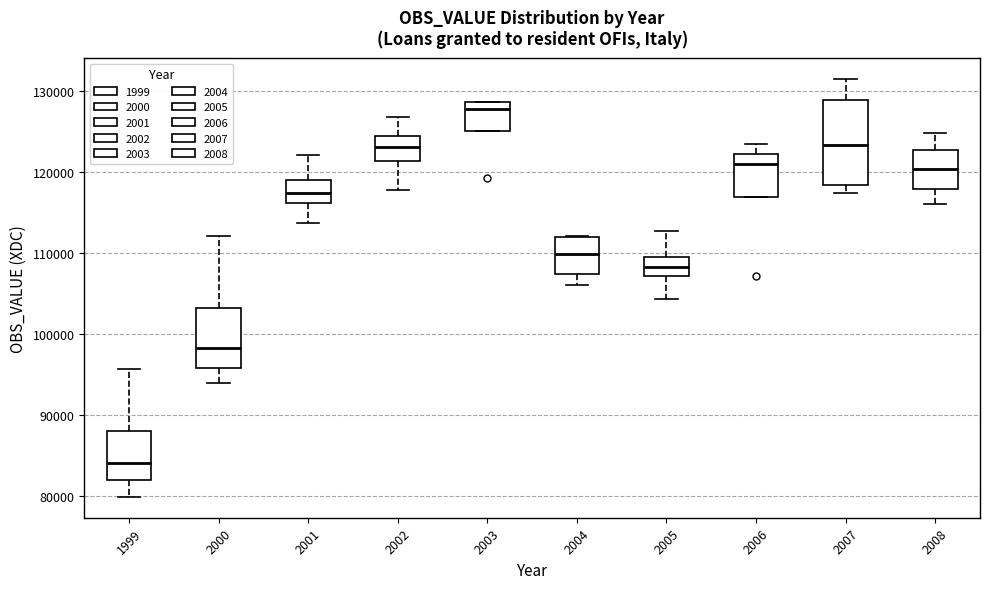

Reading left to right, read every box against the y-axis: the position of its median line, the range the box covers, and the ends of its whiskers. The values are not printed on the chart, so give them approximately, as read against the axis.

1999: median 84000, box 82000 to 88000, whiskers 80000 to 96000
2000: median 98000, box 96000 to 103000, whiskers 94000 to 112000
2001: median 117000, box 116000 to 119000, whiskers 114000 to 122000
2002: median 123000, box 121000 to 124000, whiskers 118000 to 127000
2003: median 128000, box 125000 to 129000, whiskers 125000 to 129000
2004: median 110000, box 107000 to 112000, whiskers 106000 to 112000
2005: median 108000, box 107000 to 110000, whiskers 104000 to 113000
2006: median 121000, box 117000 to 122000, whiskers 117000 to 123000
2007: median 123000, box 118000 to 129000, whiskers 117000 to 131000
2008: median 120000, box 118000 to 123000, whiskers 116000 to 125000